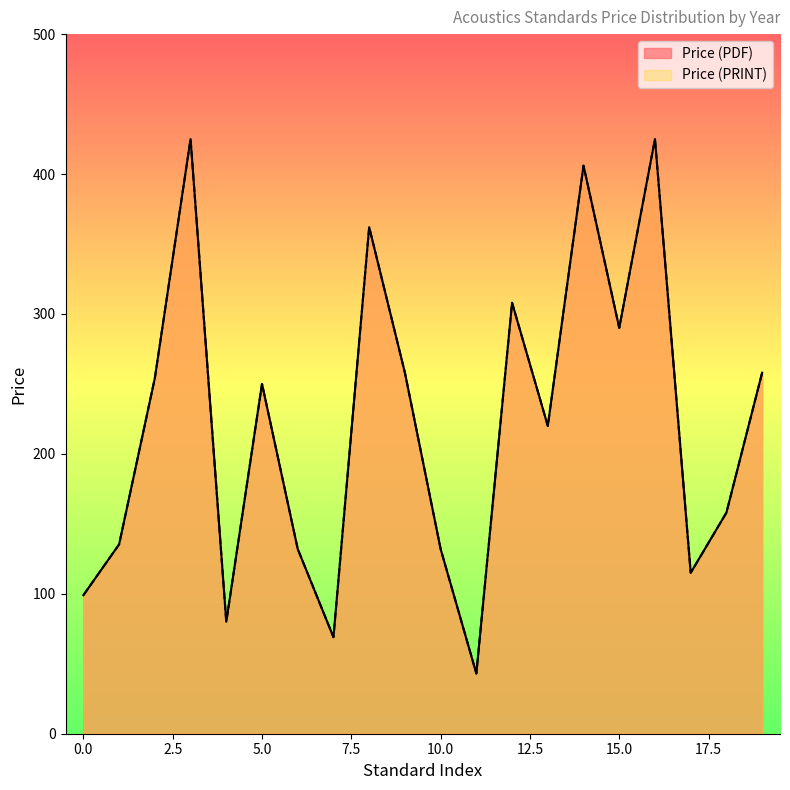

Which series has the largest range (max minus min)?

Price (PDF)